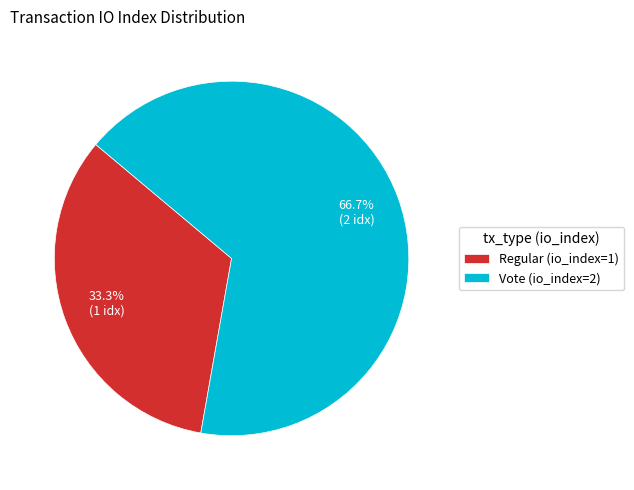

To the nearest percent, what percentage of the pie is Vote (io_index=2)?

67%